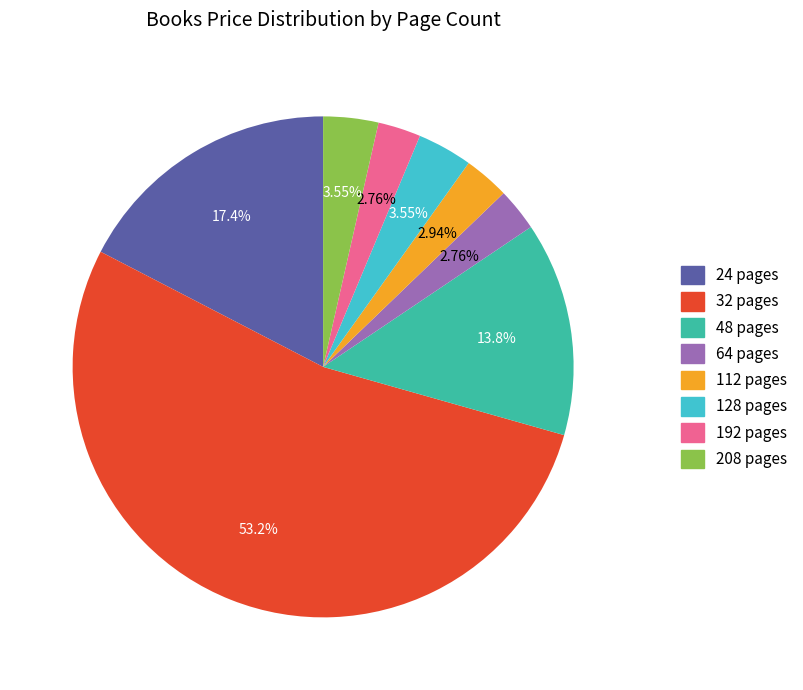

Between 32 pages and 24 pages, which is larger?

32 pages